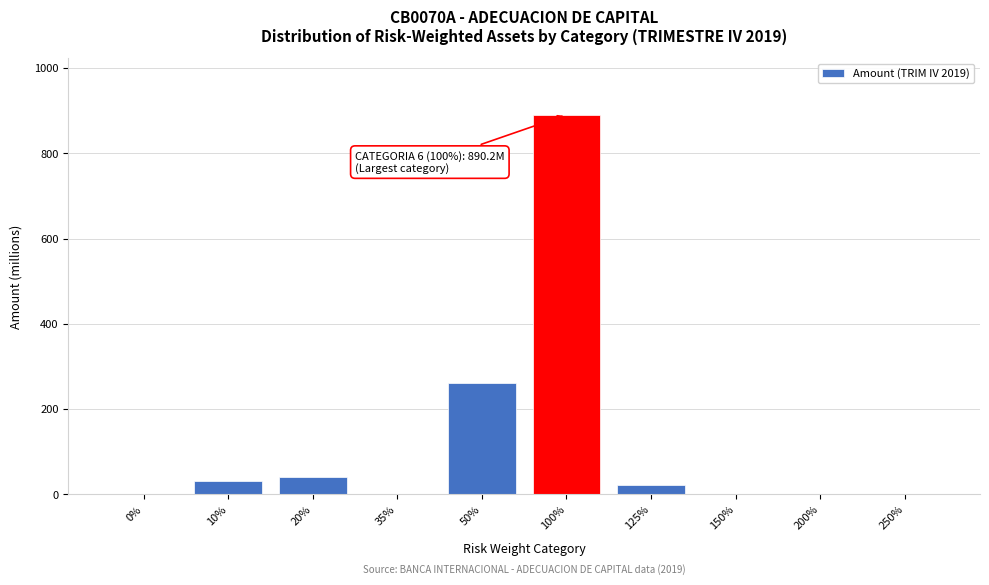

Between 250% and 50%, which is larger?

50%